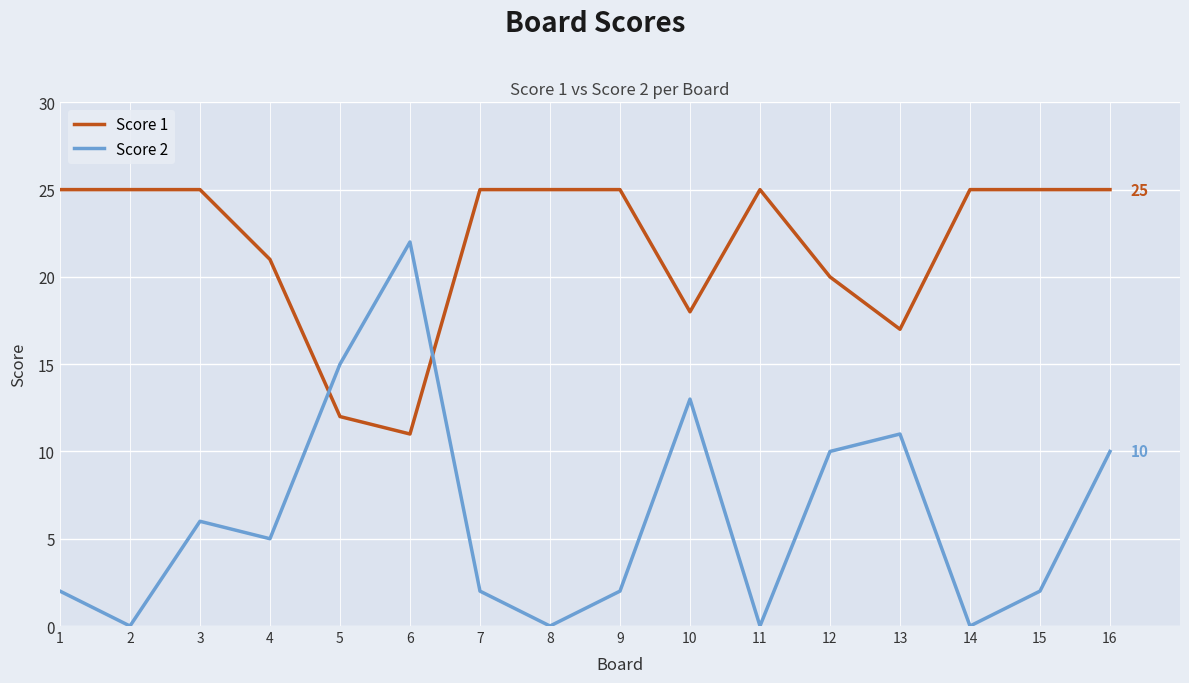

Which series has the largest range (max minus min)?

Score 2